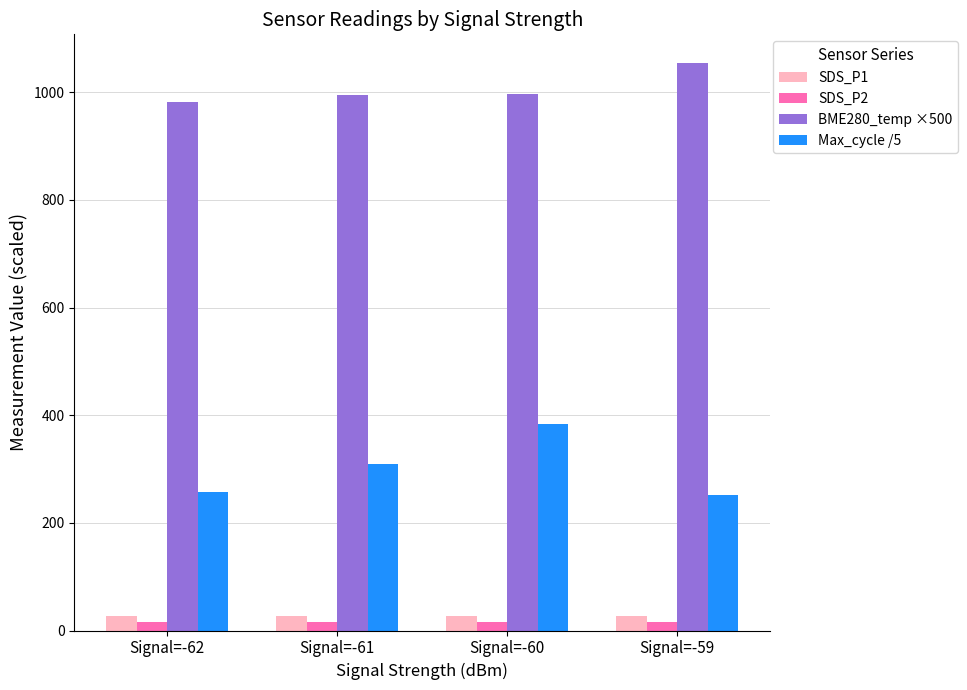

What is the sum of all Max_cycle /5 values?

1201.9